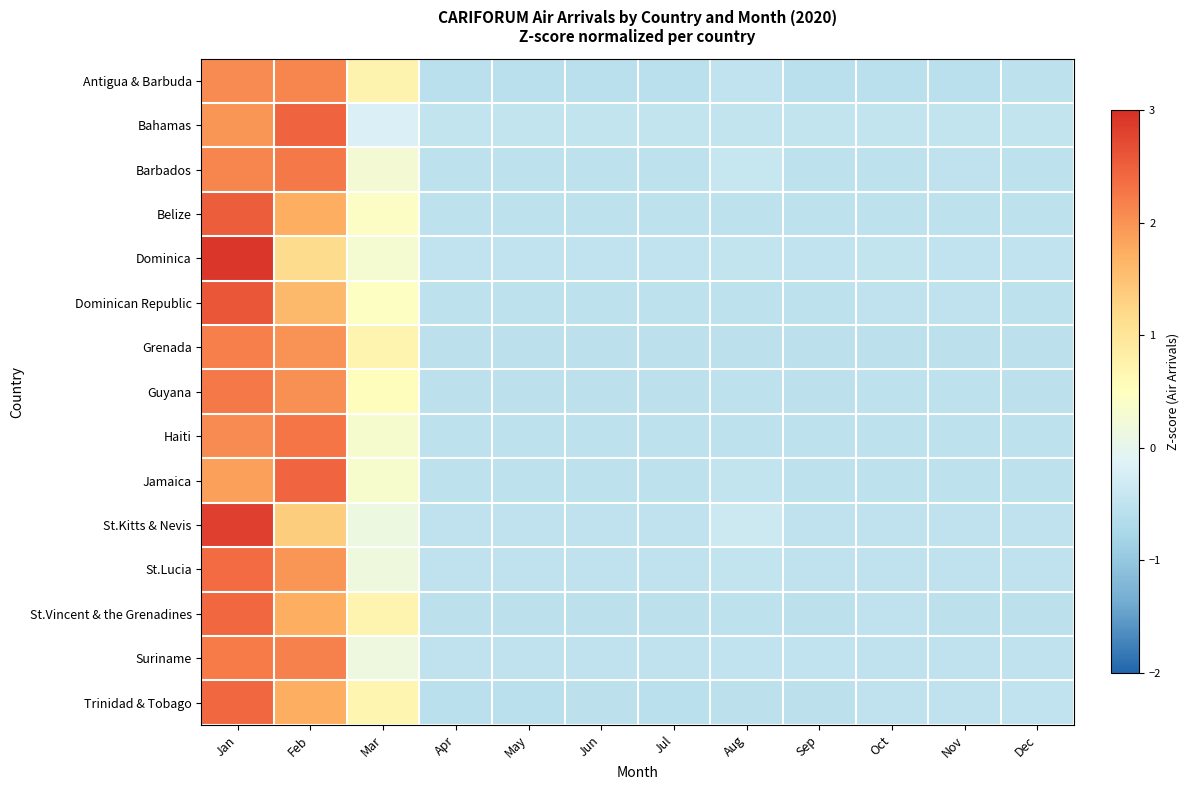

Reading left to right, what are all the values shown in this chart?

Antigua & Barbuda: Jan=2.1	Feb=2.1	Mar=0.7	Apr=-0.6	May=-0.6	Jun=-0.6	Jul=-0.6	Aug=-0.5	Sep=-0.6	Oct=-0.6	Nov=-0.6	Dec=-0.5
Bahamas: Jan=2.0	Feb=2.5	Mar=-0.2	Apr=-0.5	May=-0.5	Jun=-0.5	Jul=-0.5	Aug=-0.5	Sep=-0.5	Oct=-0.5	Nov=-0.5	Dec=-0.5
Barbados: Jan=2.1	Feb=2.2	Mar=0.3	Apr=-0.5	May=-0.5	Jun=-0.5	Jul=-0.5	Aug=-0.4	Sep=-0.5	Oct=-0.5	Nov=-0.5	Dec=-0.5
Belize: Jan=2.5	Feb=1.7	Mar=0.4	Apr=-0.5	May=-0.5	Jun=-0.5	Jul=-0.5	Aug=-0.5	Sep=-0.5	Oct=-0.5	Nov=-0.5	Dec=-0.5
Dominica: Jan=2.9	Feb=1.2	Mar=0.3	Apr=-0.5	May=-0.5	Jun=-0.5	Jul=-0.5	Aug=-0.5	Sep=-0.5	Oct=-0.5	Nov=-0.5	Dec=-0.5
Dominican Republic: Jan=2.6	Feb=1.6	Mar=0.5	Apr=-0.5	May=-0.5	Jun=-0.5	Jul=-0.5	Aug=-0.5	Sep=-0.5	Oct=-0.5	Nov=-0.5	Dec=-0.5
Grenada: Jan=2.2	Feb=2.0	Mar=0.7	Apr=-0.5	May=-0.5	Jun=-0.5	Jul=-0.5	Aug=-0.5	Sep=-0.5	Oct=-0.5	Nov=-0.5	Dec=-0.5
Guyana: Jan=2.2	Feb=2.0	Mar=0.5	Apr=-0.5	May=-0.5	Jun=-0.5	Jul=-0.5	Aug=-0.5	Sep=-0.5	Oct=-0.5	Nov=-0.5	Dec=-0.5
Haiti: Jan=2.1	Feb=2.3	Mar=0.3	Apr=-0.5	May=-0.5	Jun=-0.5	Jul=-0.5	Aug=-0.5	Sep=-0.5	Oct=-0.5	Nov=-0.5	Dec=-0.5
Jamaica: Jan=1.9	Feb=2.4	Mar=0.3	Apr=-0.5	May=-0.5	Jun=-0.5	Jul=-0.5	Aug=-0.5	Sep=-0.5	Oct=-0.5	Nov=-0.5	Dec=-0.5
St.Kitts & Nevis: Jan=2.8	Feb=1.4	Mar=0.1	Apr=-0.5	May=-0.5	Jun=-0.5	Jul=-0.5	Aug=-0.3	Sep=-0.5	Oct=-0.5	Nov=-0.5	Dec=-0.5
St.Lucia: Jan=2.4	Feb=2.0	Mar=0.2	Apr=-0.5	May=-0.5	Jun=-0.5	Jul=-0.5	Aug=-0.5	Sep=-0.5	Oct=-0.5	Nov=-0.5	Dec=-0.5
St.Vincent & the Grenadines: Jan=2.4	Feb=1.7	Mar=0.7	Apr=-0.6	May=-0.5	Jun=-0.6	Jul=-0.6	Aug=-0.5	Sep=-0.5	Oct=-0.5	Nov=-0.5	Dec=-0.5
Suriname: Jan=2.2	Feb=2.2	Mar=0.2	Apr=-0.5	May=-0.5	Jun=-0.5	Jul=-0.5	Aug=-0.5	Sep=-0.5	Oct=-0.5	Nov=-0.5	Dec=-0.5
Trinidad & Tobago: Jan=2.4	Feb=1.7	Mar=0.7	Apr=-0.6	May=-0.6	Jun=-0.6	Jul=-0.6	Aug=-0.5	Sep=-0.5	Oct=-0.5	Nov=-0.5	Dec=-0.5